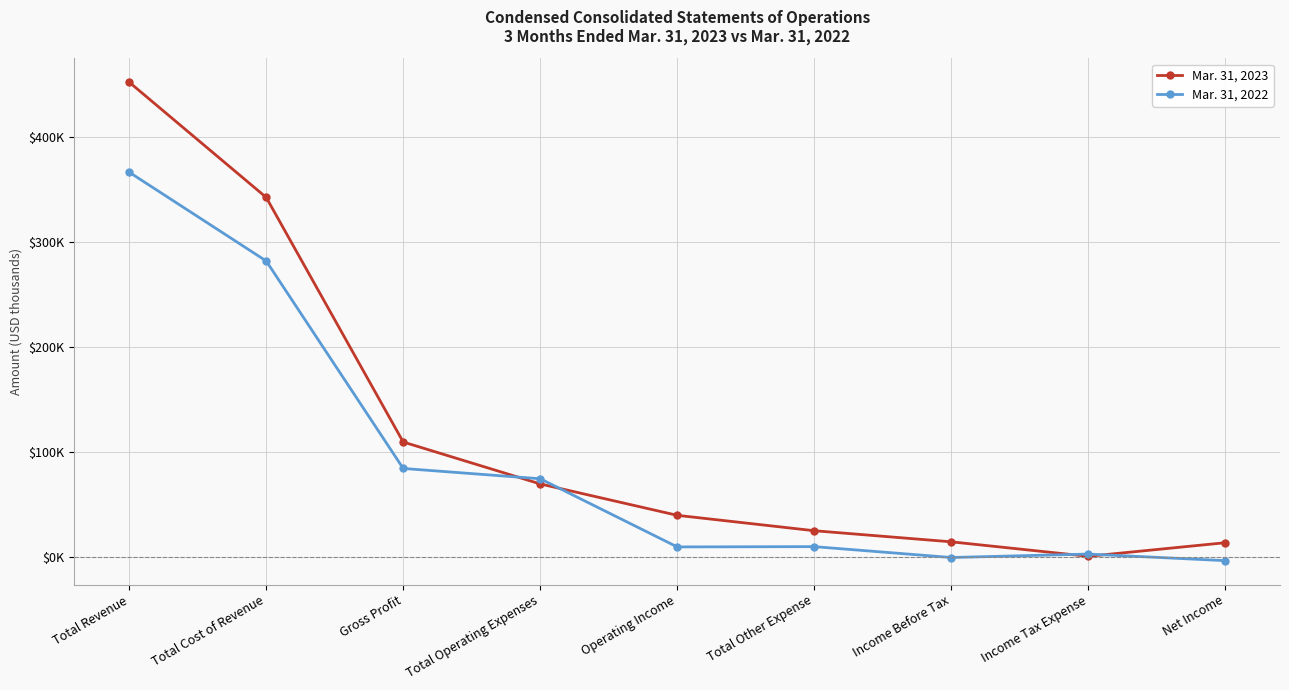

What is the maximum value shown in the chart?

452163